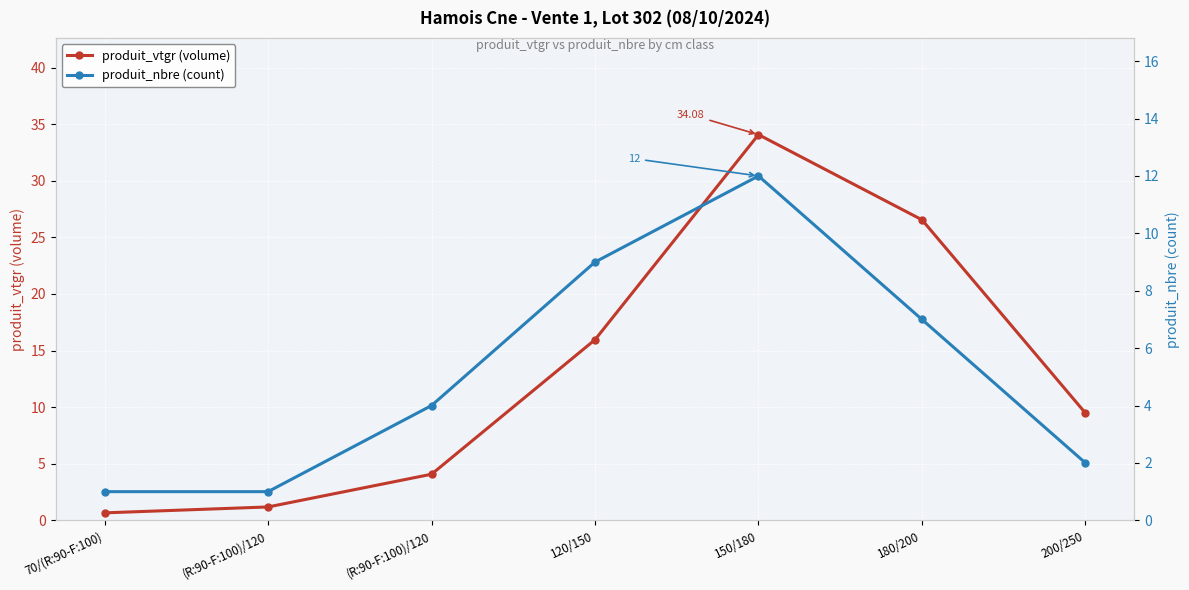

What is the difference between the maximum and minimum values in the produit_nbre (count) series?

11.0